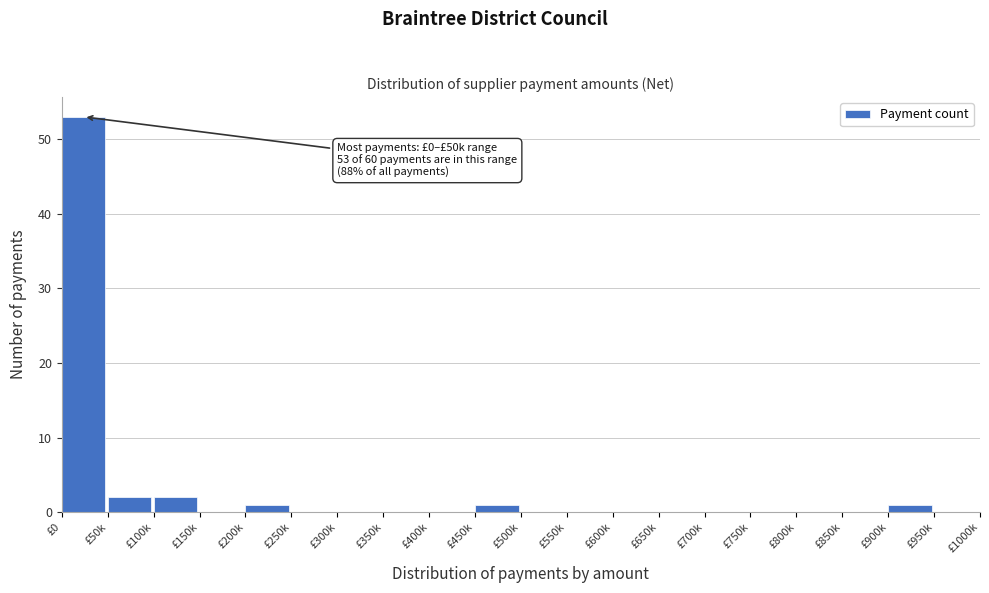

Reading right to left, extract all data points from this chart.

£950k=0	£900k=1	£850k=0	£800k=0	£750k=0	£700k=0	£650k=0	£600k=0	£550k=0	£500k=0	£450k=1	£400k=0	£350k=0	£300k=0	£250k=0	£200k=1	£150k=0	£100k=2	£50k=2	£0=53